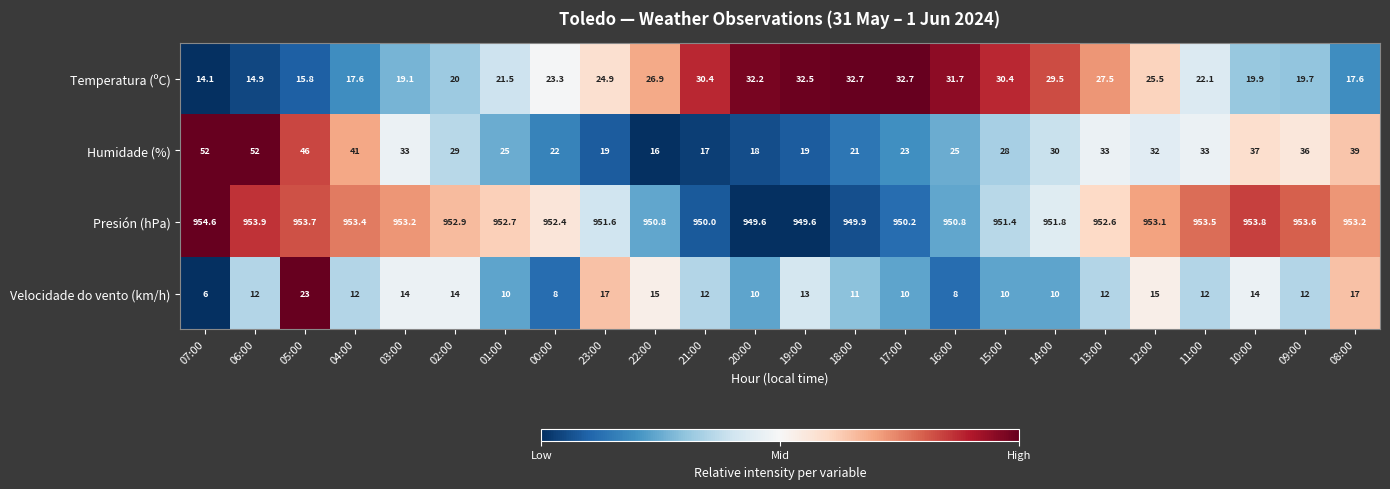

At which category is the sum across all series the highest?

05:00